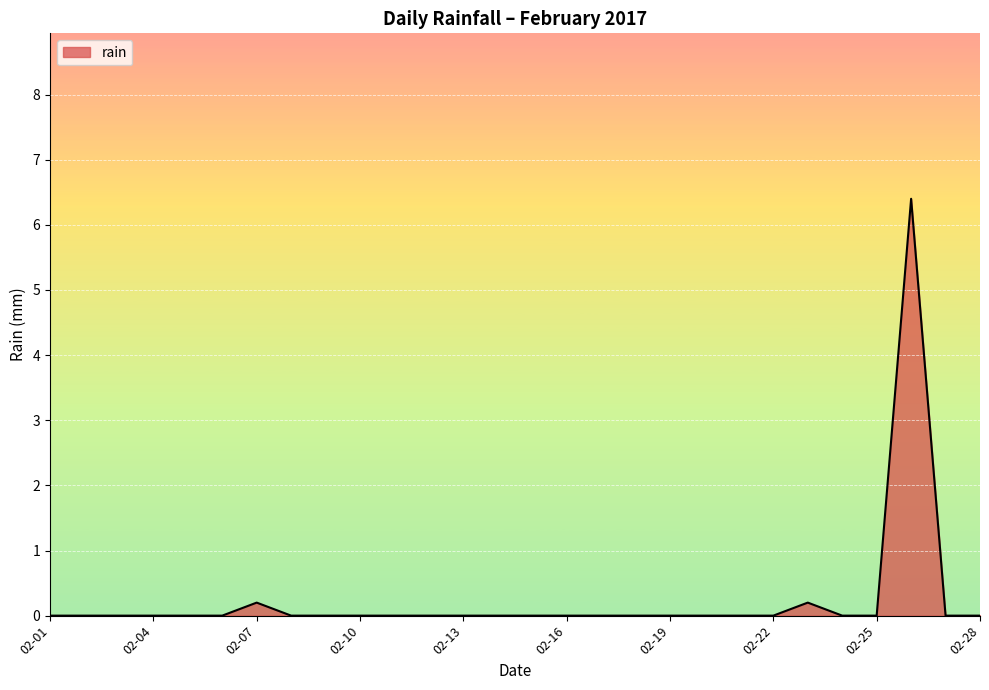

What is the greatest value displayed?

6.4